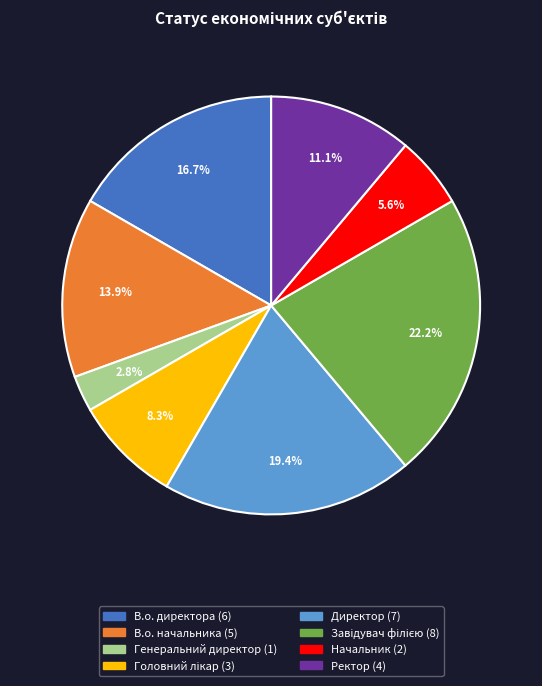

Which has a higher value, Начальник or Ректор?

Ректор